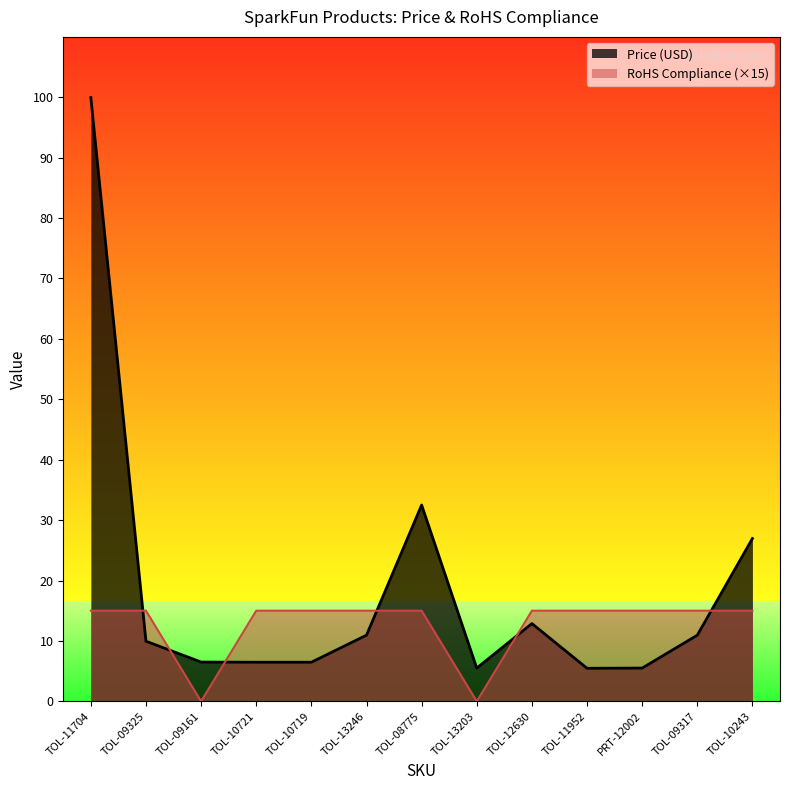

How many lines are shown in the chart?

2